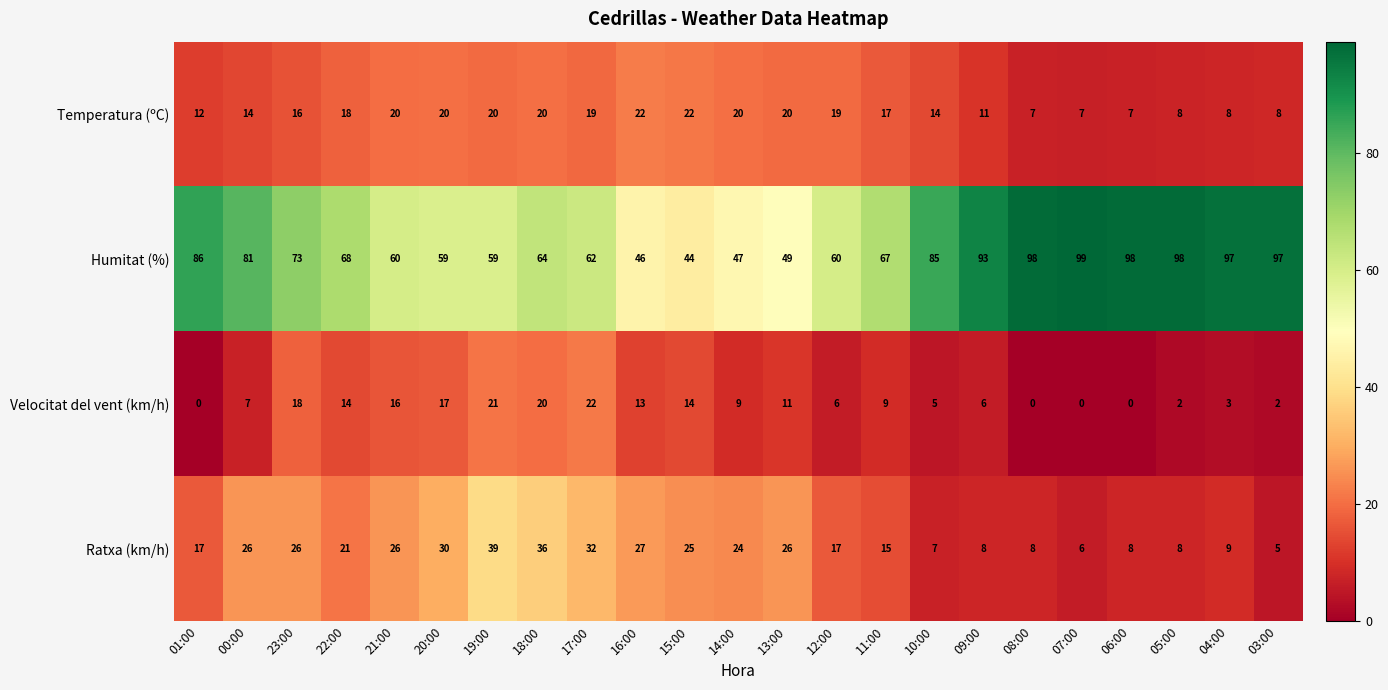

How many distinct data groups are displayed?

4